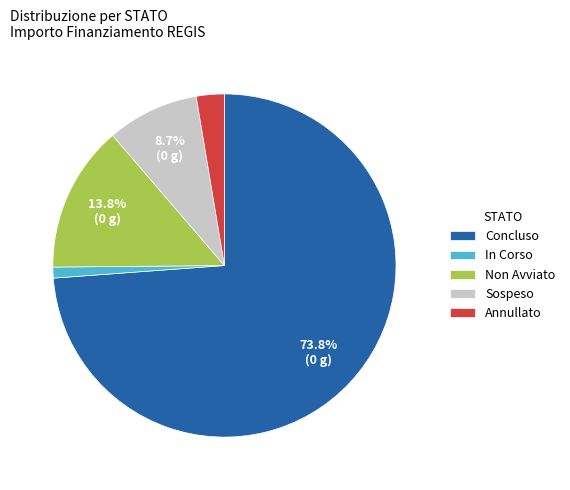

To the nearest percent, what is the difference between the largest and smallest slice percentages?

73%